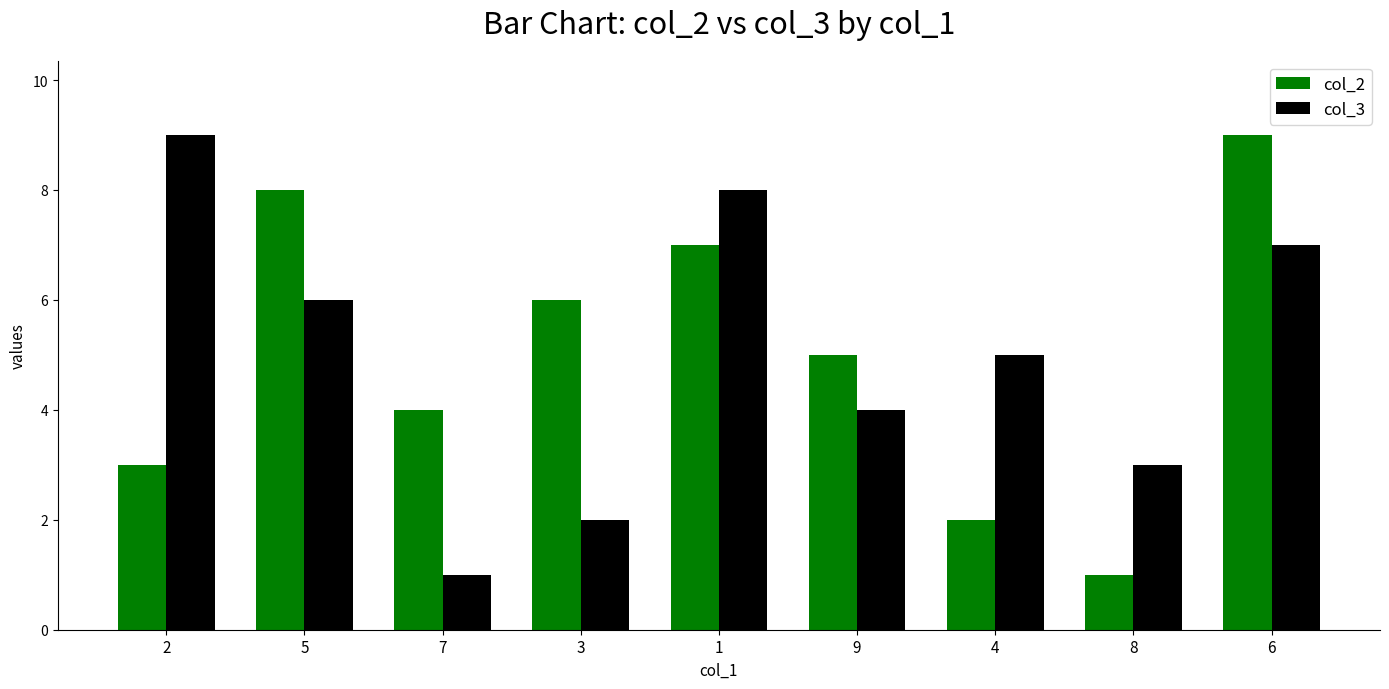

How many series are shown in this chart?

2